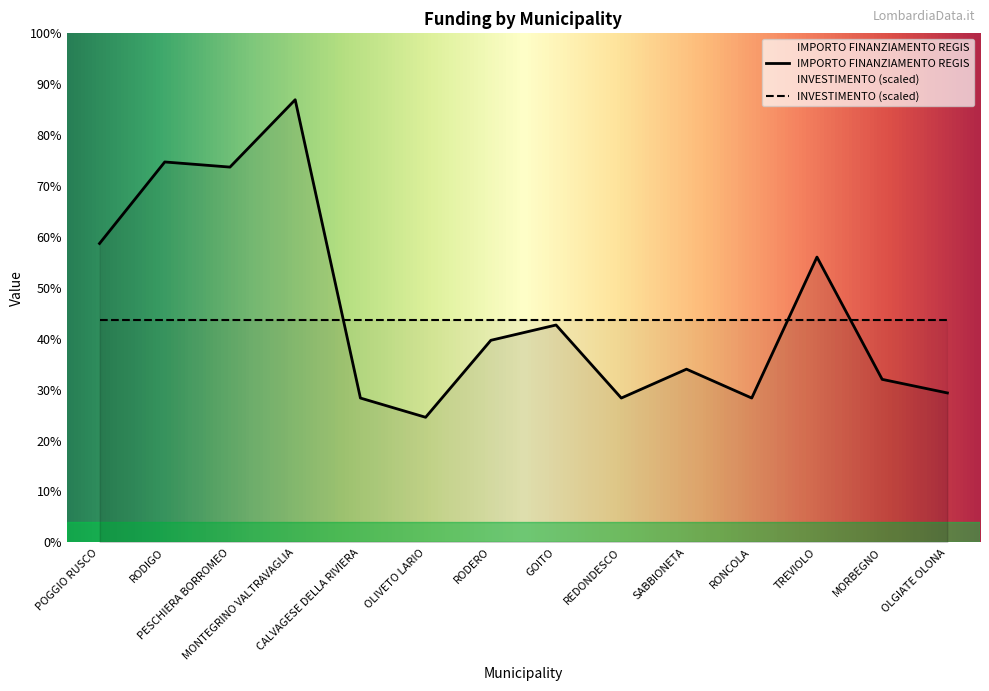

What is the sum of all values?

204744